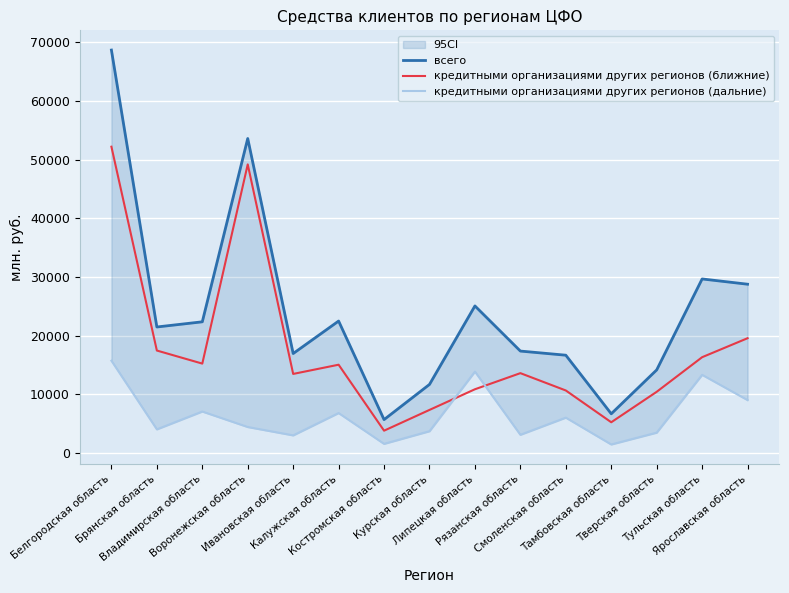

Is this an area chart (filled region under the line)?

No